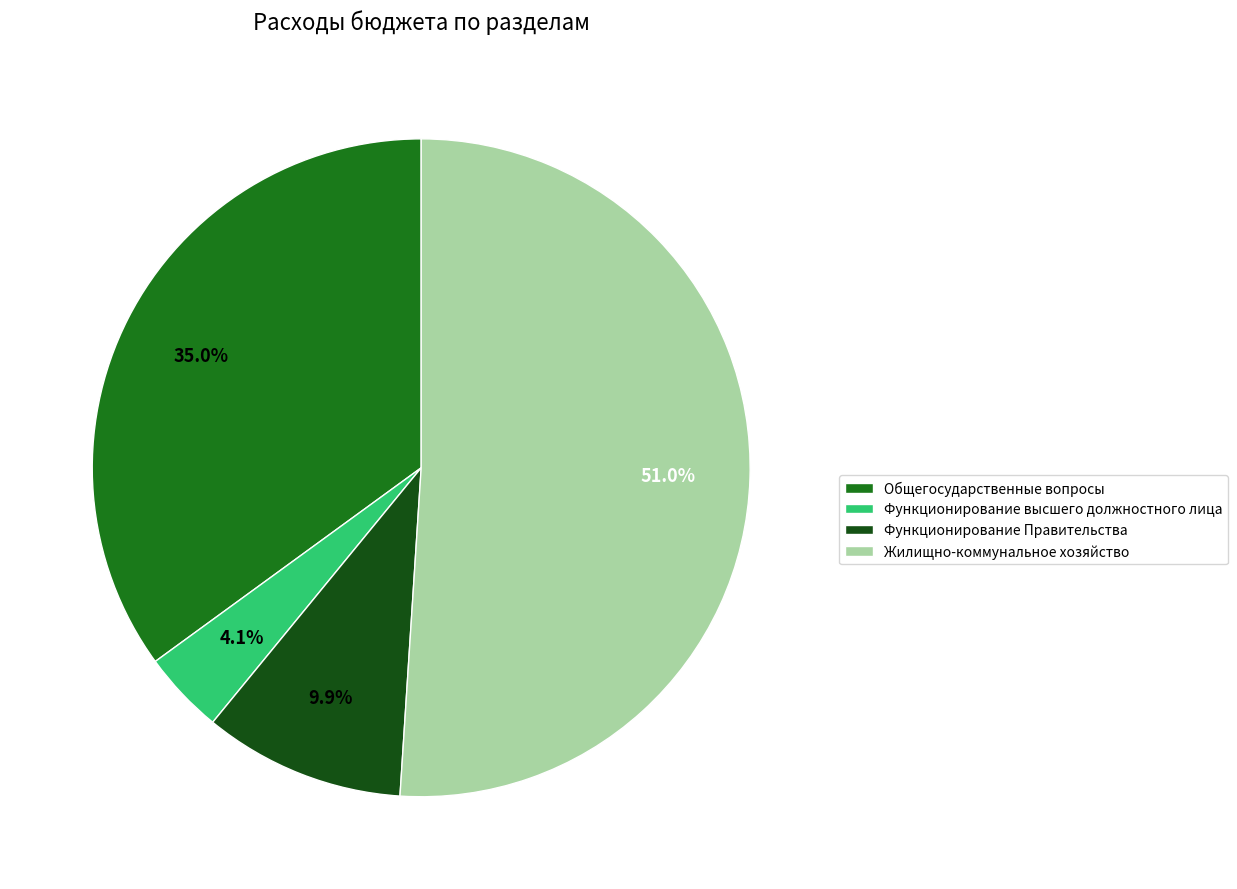

Rank the categories by value from highest to lowest.

Жилищно-коммунальное хозяйство, Общегосударственные вопросы, Функционирование Правительства, Функционирование высшего должностного лица